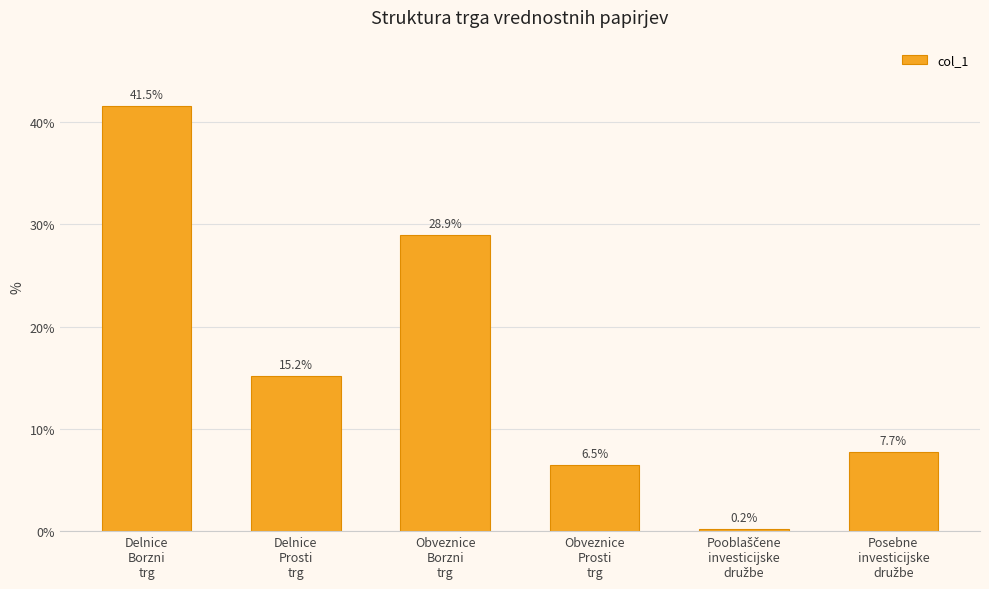

What is the value of the 4th bar from the left?

6.5